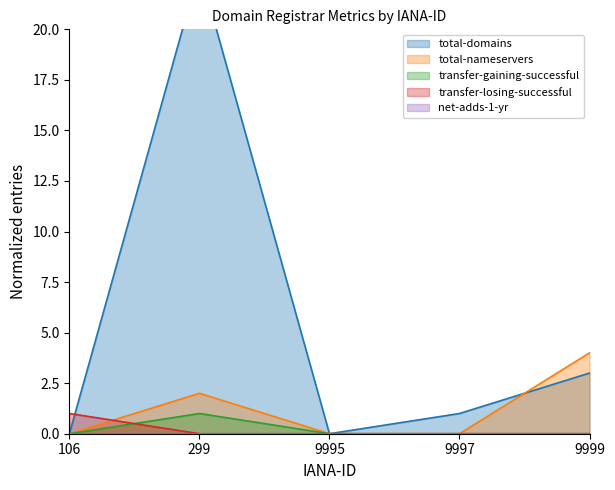

Between which two adjacent categories do total-domains and total-nameservers first intersect?

9997 and 9999